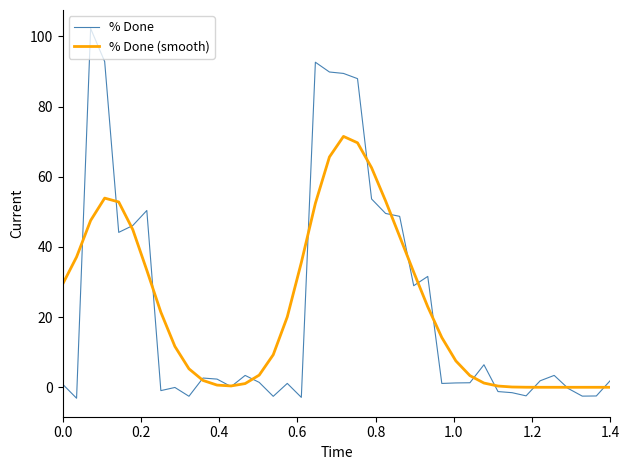

What is the minimum value shown in the chart?

-3.1